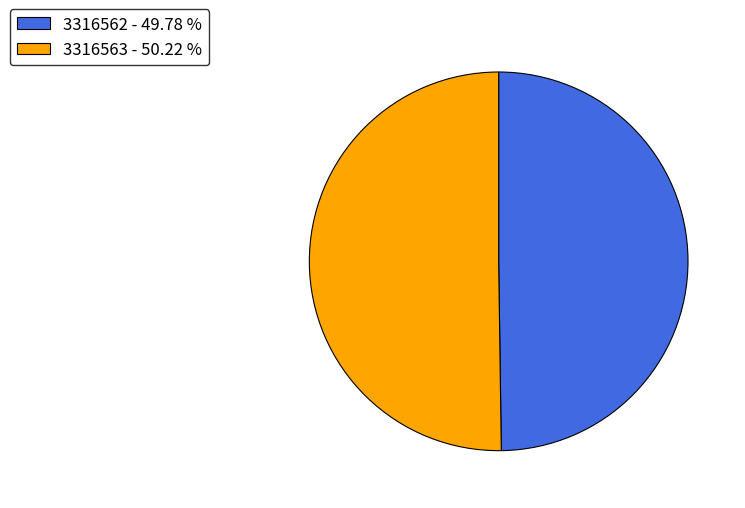

Approximately how many times larger is the value at 3316562 - 49.78 % compared to 3316563 - 50.22 %?

1.0